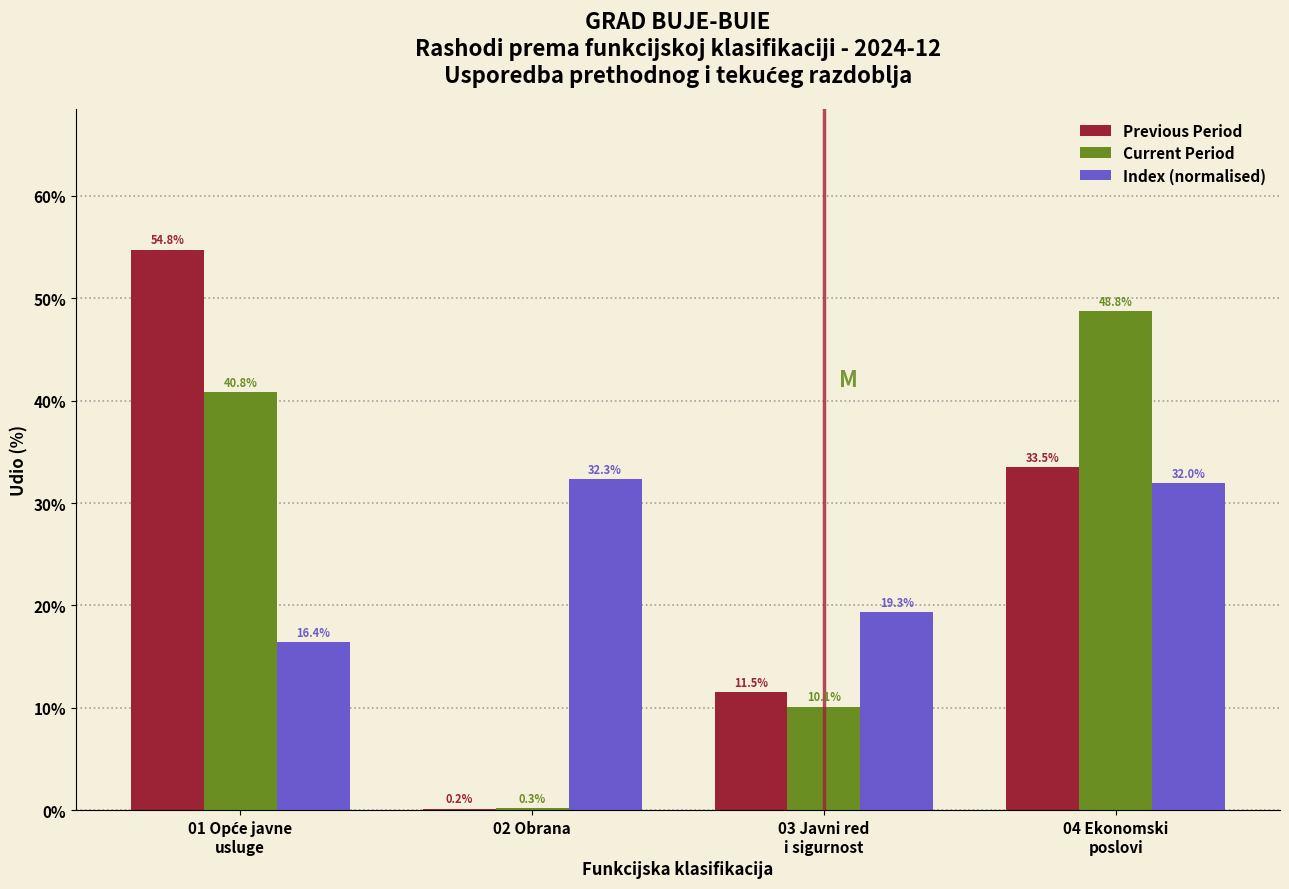

True or false: Previous Period has a value of 0.2 at 02 Obrana.

True